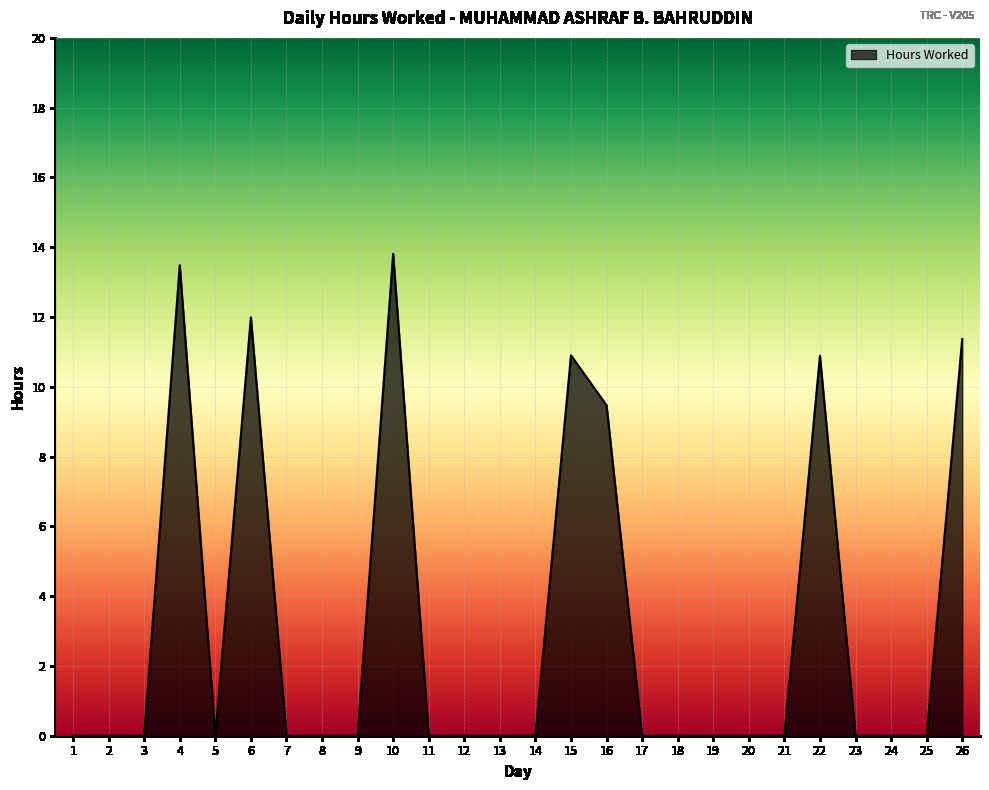

Reading left to right, what are all the values shown in this chart?

0.0	0.0	0.0	13.5	0.0	12.0	0.0	0.0	0.0	13.8	0.0	0.0	0.0	0.0	10.9	9.5	0.0	0.0	0.0	0.0	0.0	10.9	0.0	0.0	0.0	11.4